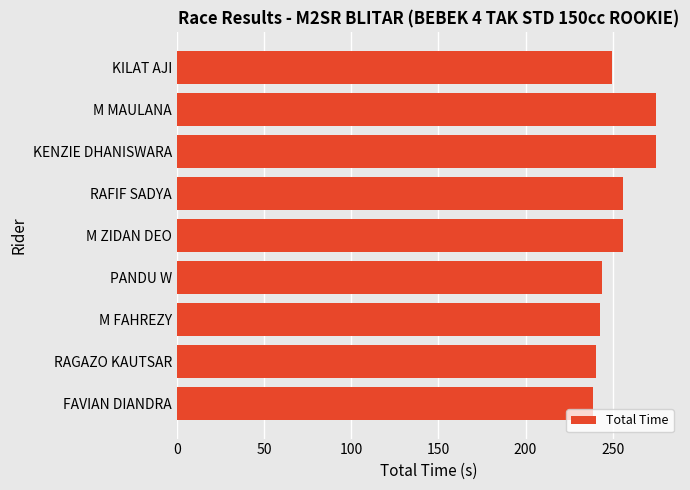

What is the approximate value at KILAT AJI?

249.6